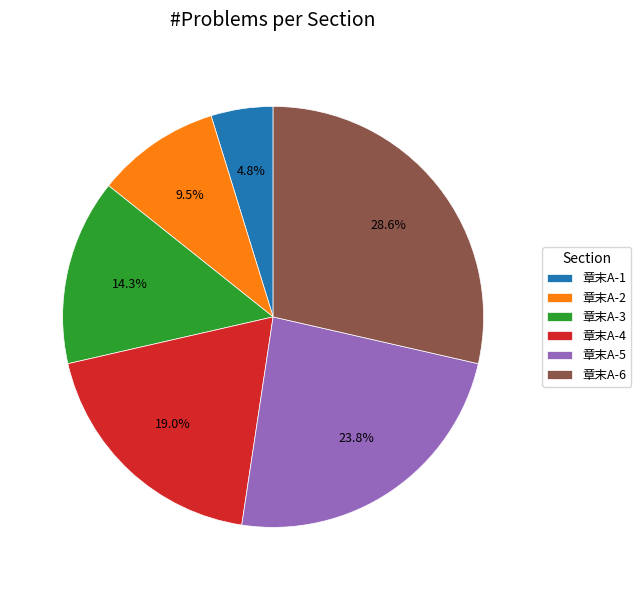

Which category has the smallest portion of the pie?

章末A-1